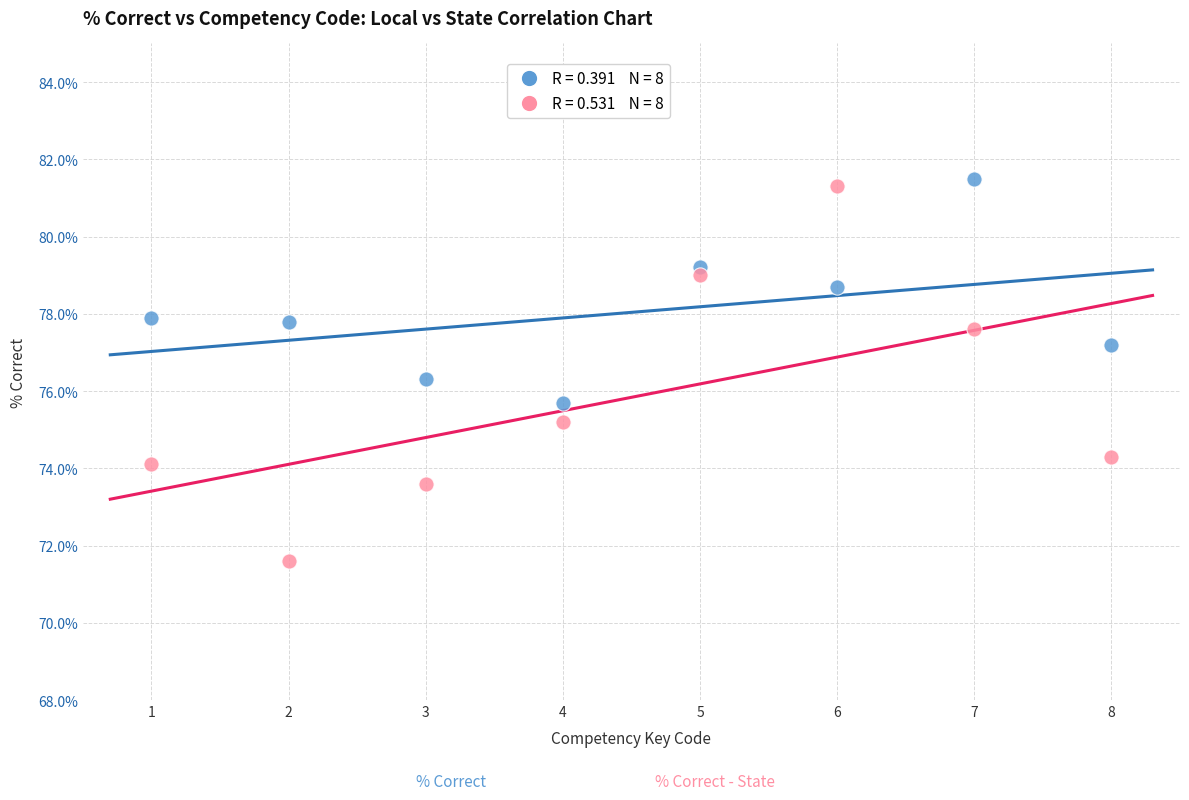

Across all data points, what is the range of Y values (max minus min)?

9.9